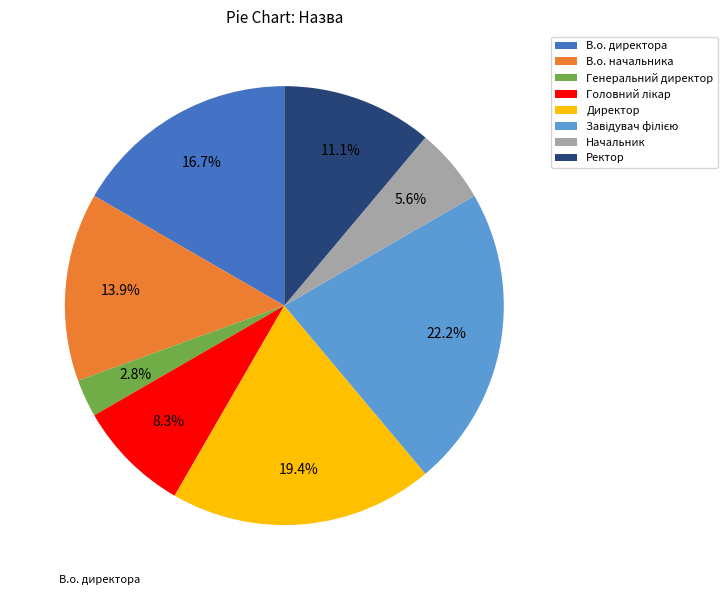

Is it true that Ректор is 11% of the pie?

True